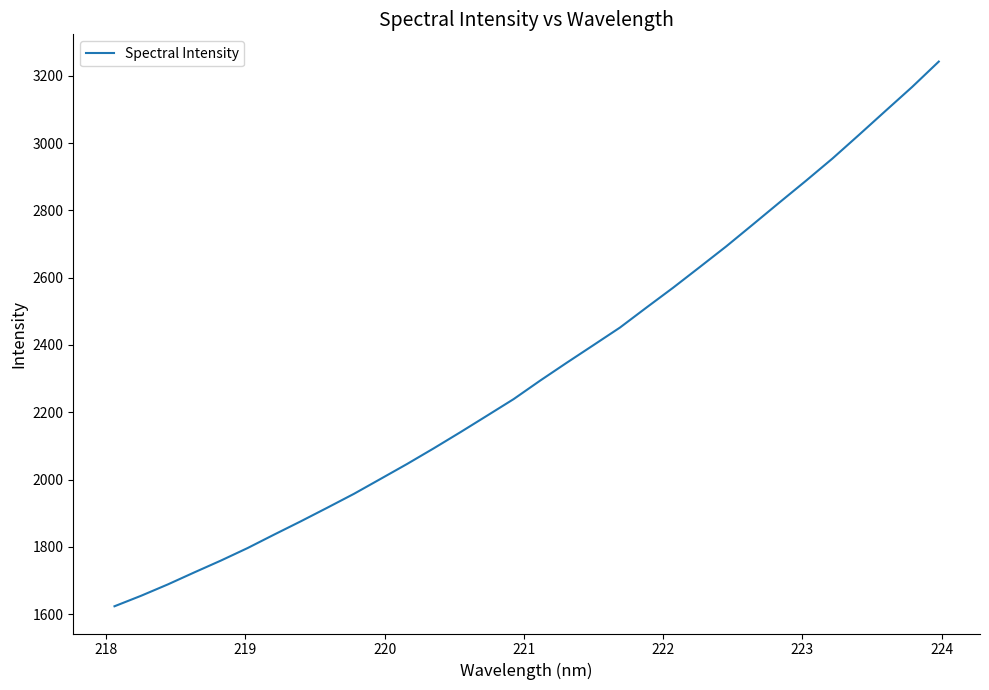

Does the chart display data point markers on the line(s)?

No